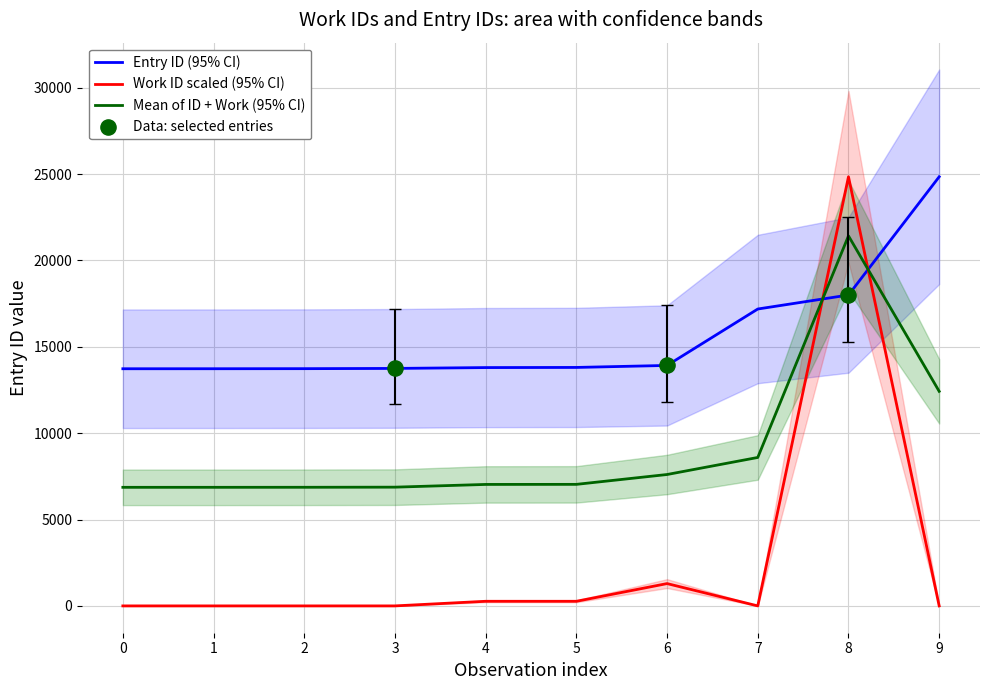

Which series has the largest total across all categories?

id